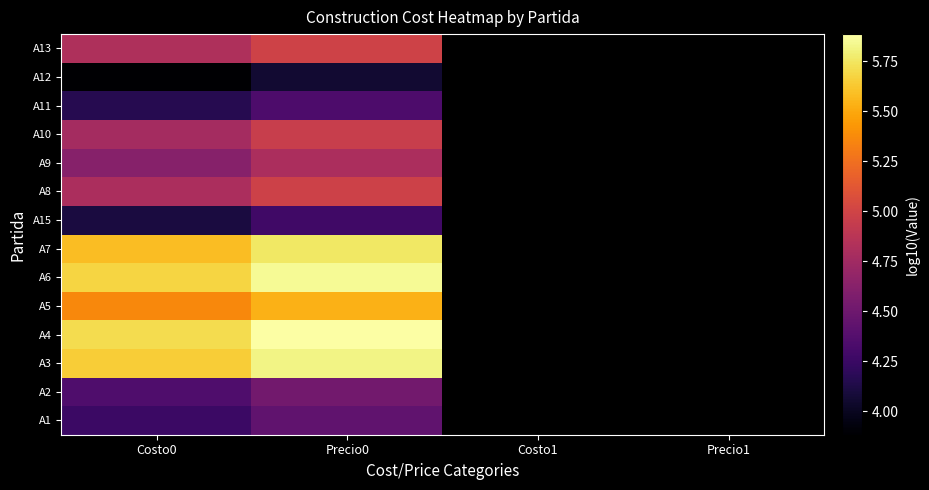

List the labels in order of A3 value, smallest first.

Costo0, Precio0, Costo1, Precio1